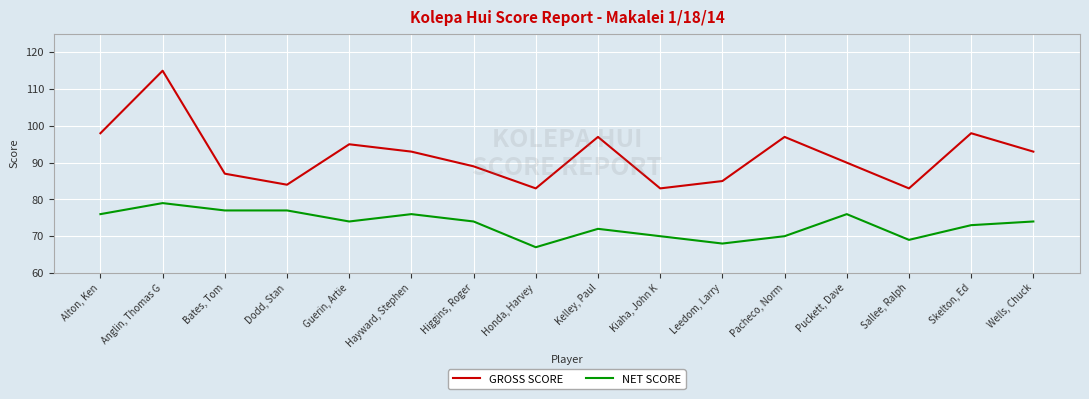

Which series changed the most between Leedom, Larry and Skelton, Ed?

GROSS SCORE